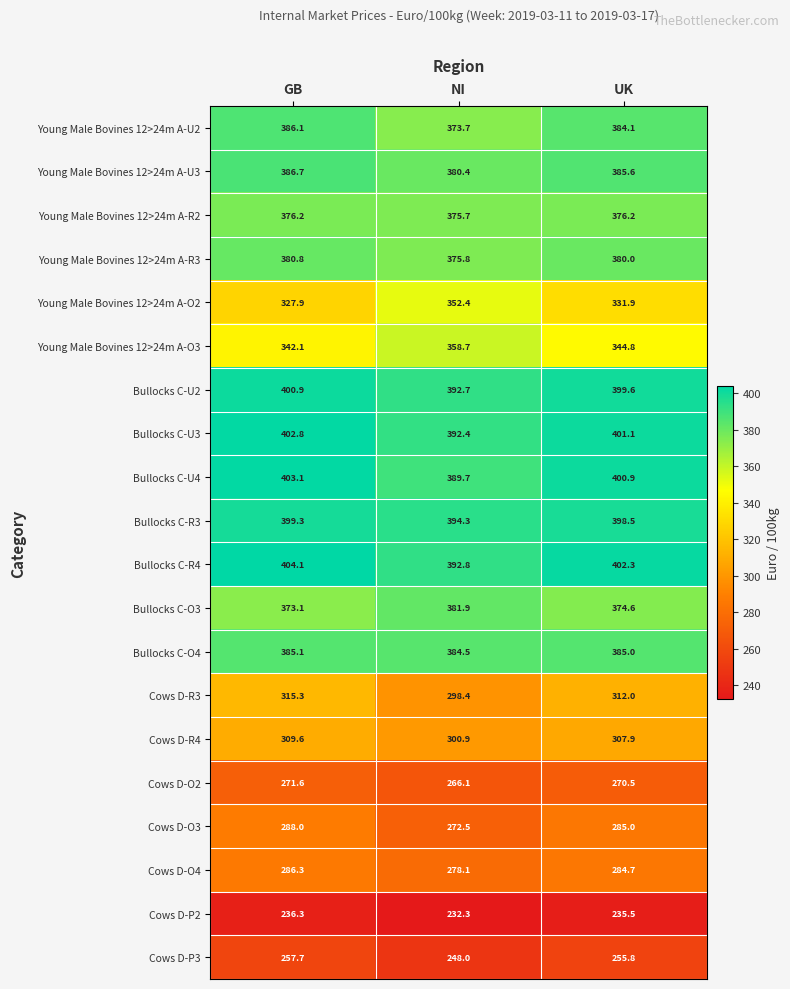

Is it true that Cows D-O4 equals 286.3 at GB?

True